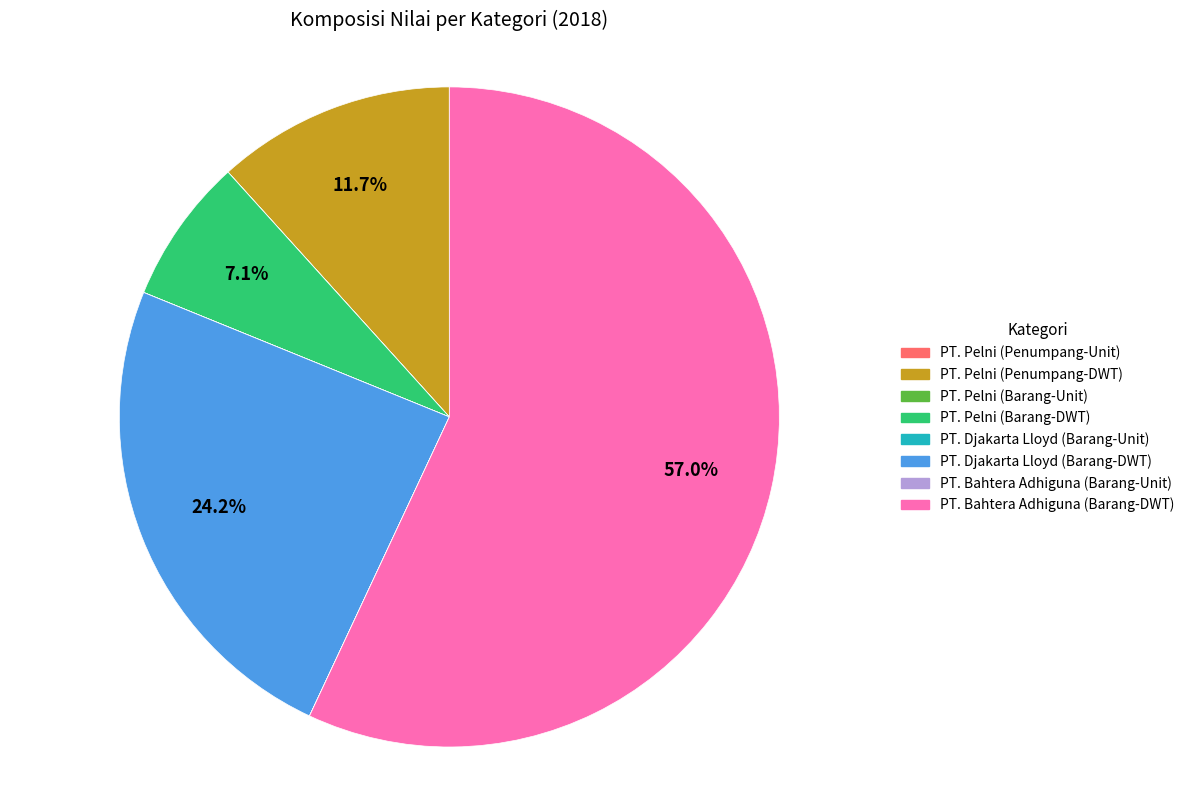

Does any single category account for the majority?

Yes